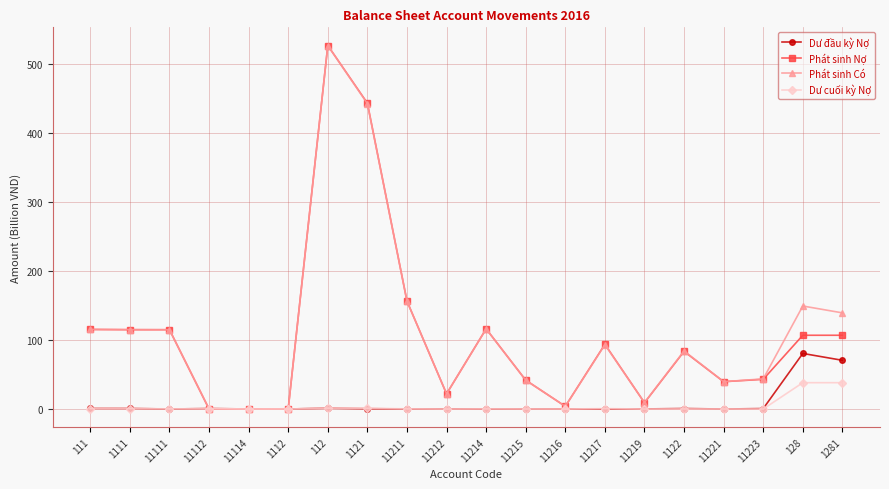

Is the value of Phát sinh Nợ at 11223 greater than the value of Phát sinh Có at 1281?

No